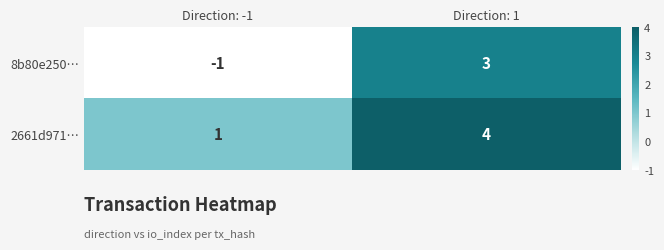

What value does the 8b80e250… series have at Direction: 1?

3